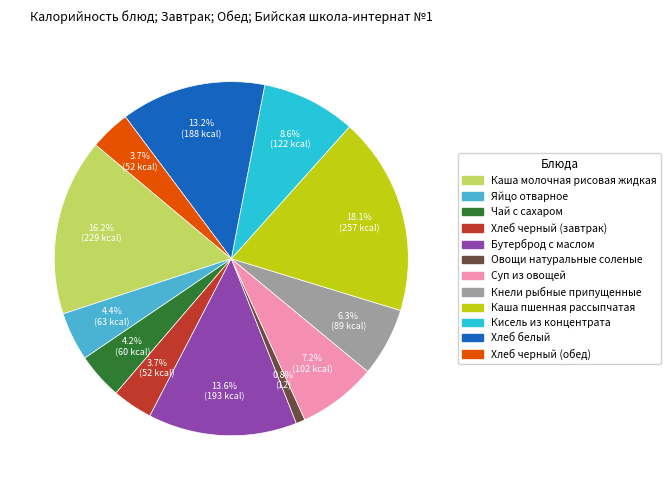

Do Кнели рыбные припущенные and Кисель из концентрата together represent more than half of the pie?

No